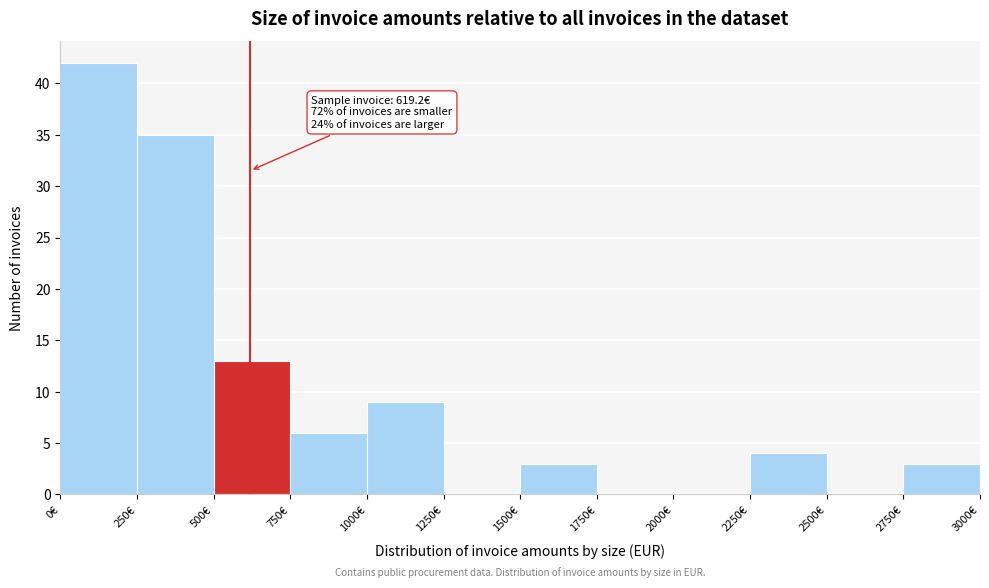

Which range on the x-axis has the tallest bar?

0 to 250